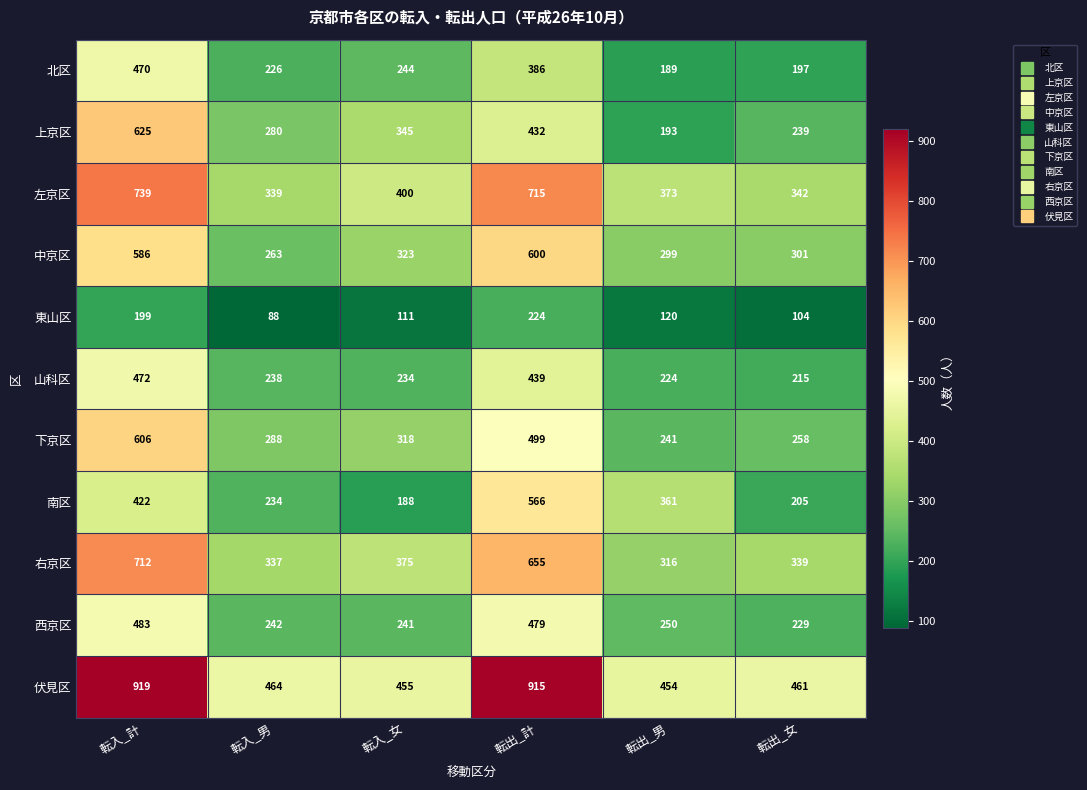

At 転出_女, list the series in order from smallest to largest.

東山区, 北区, 南区, 山科区, 西京区, 上京区, 下京区, 中京区, 右京区, 左京区, 伏見区